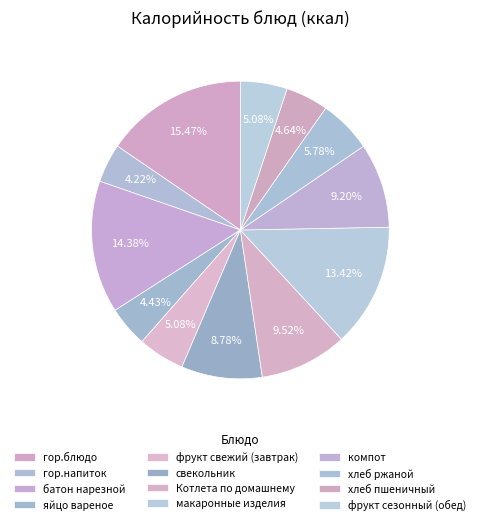

To the nearest percent, what is the combined percentage of макаронные изделия and Котлета по домашнему?

23%